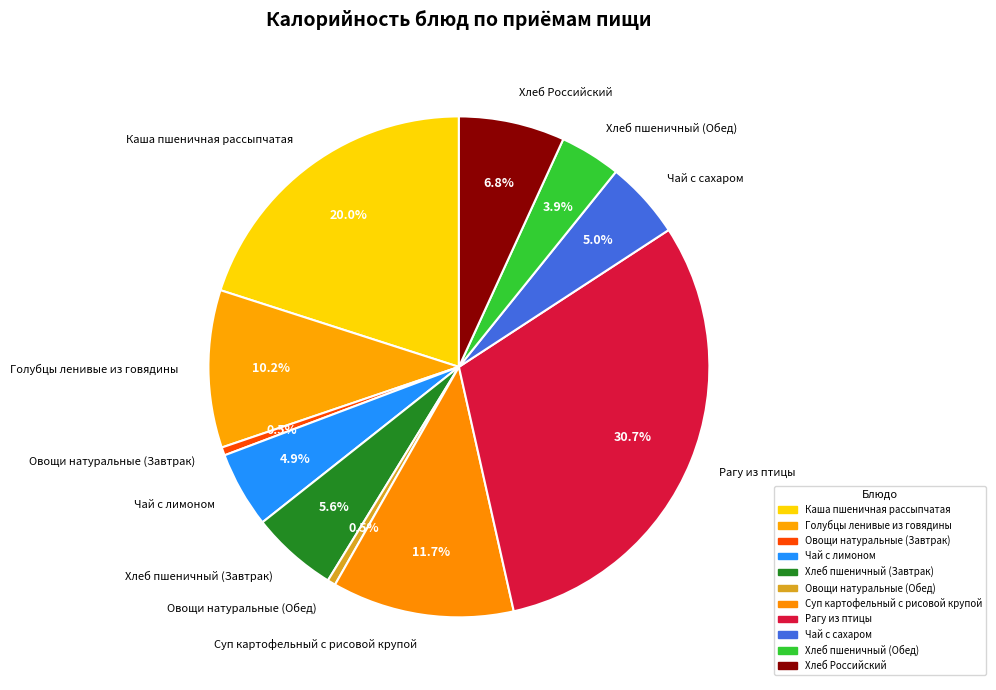

Is Чай с сахаром the majority of the pie?

No